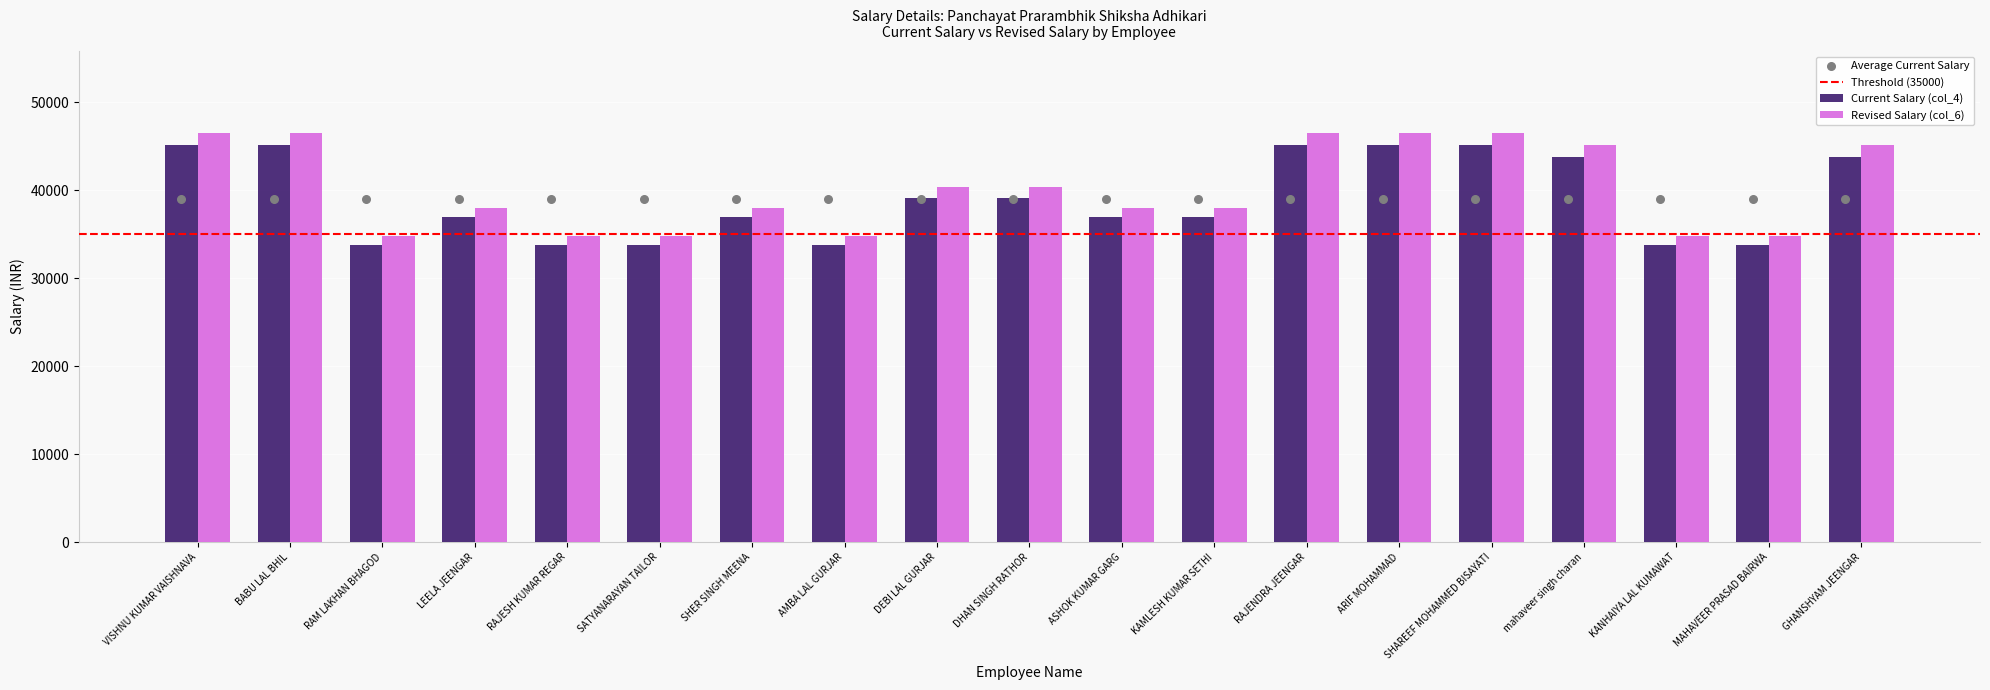

What is the total value across all series at mahaveer singh charan?

88900